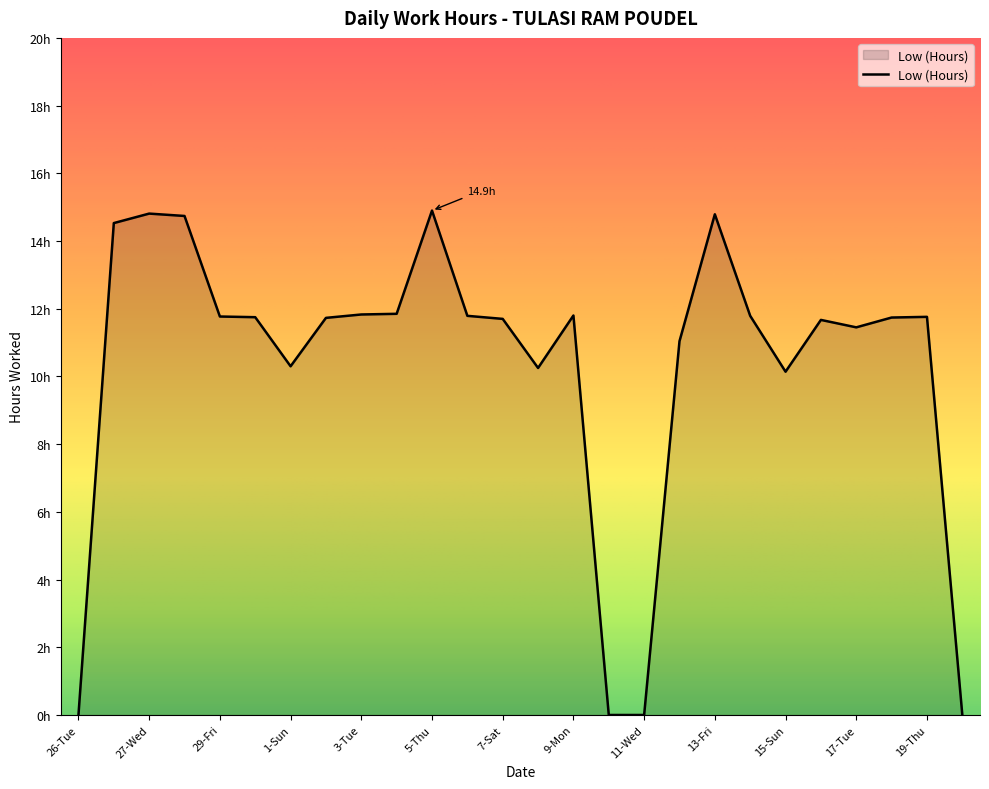

What is the sum of all values?

268.1